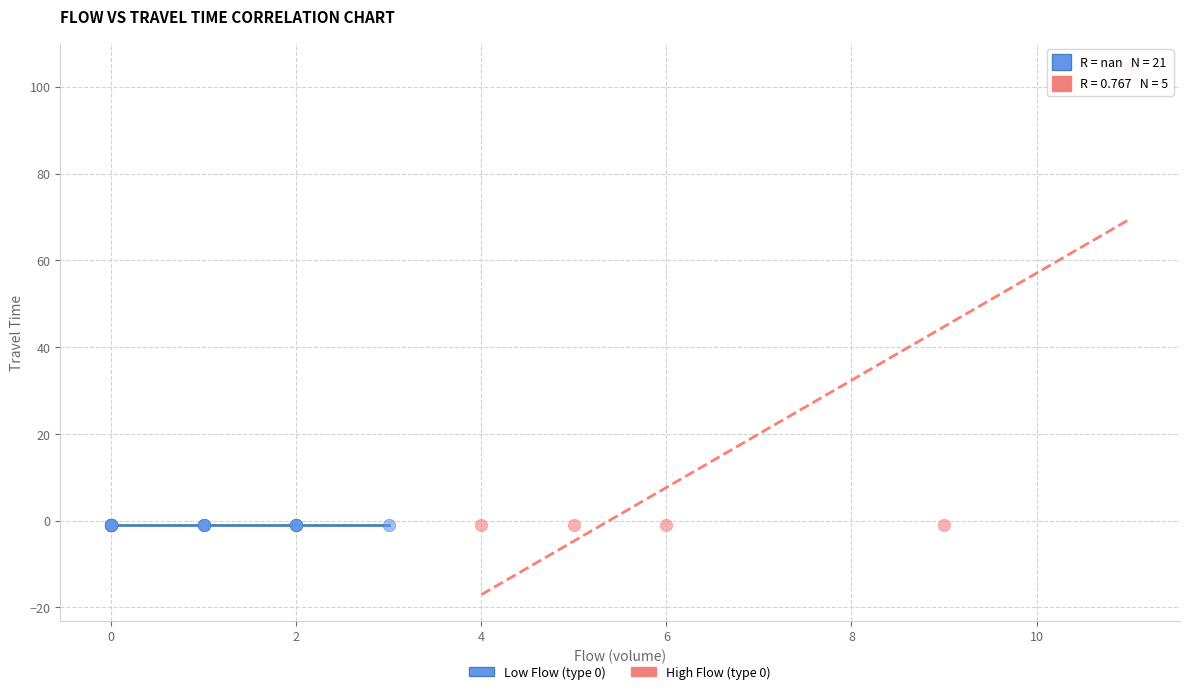

Which series reaches the maximum Y coordinate?

High Flow (type 0)